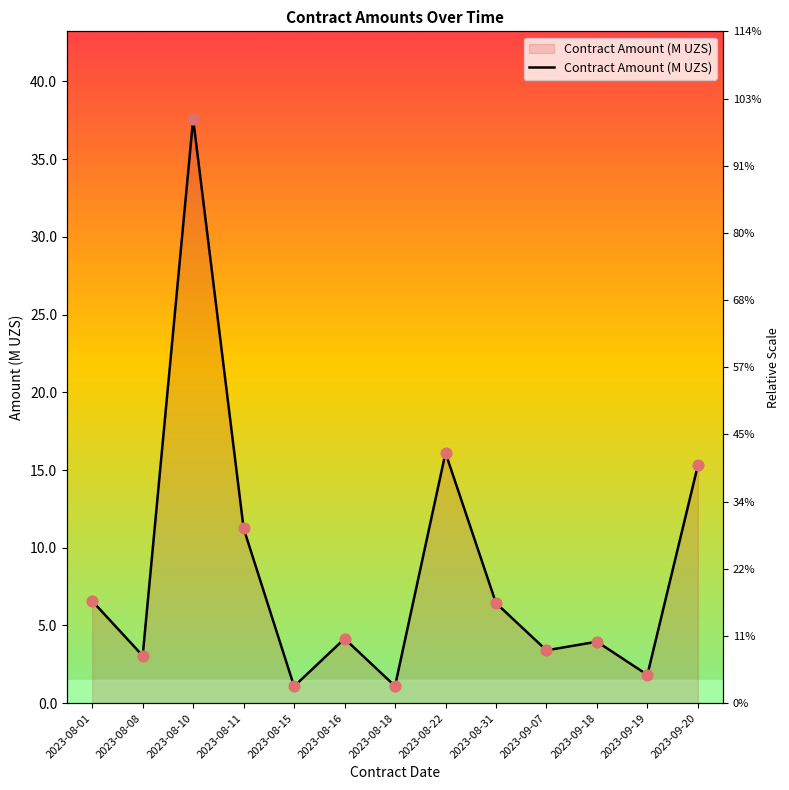

Between 2023-09-20 and 2023-08-15, which is larger?

2023-09-20